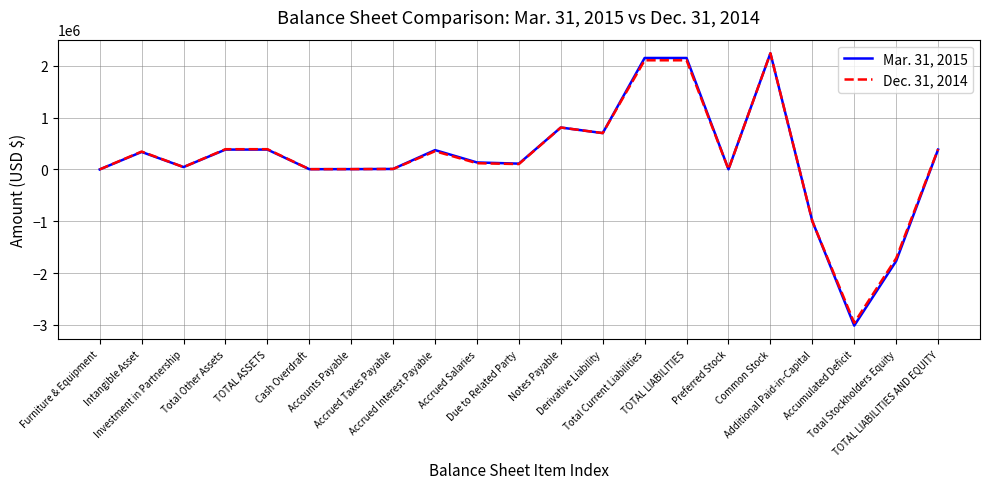

Which series has the widest spread of values?

Mar. 31, 2015